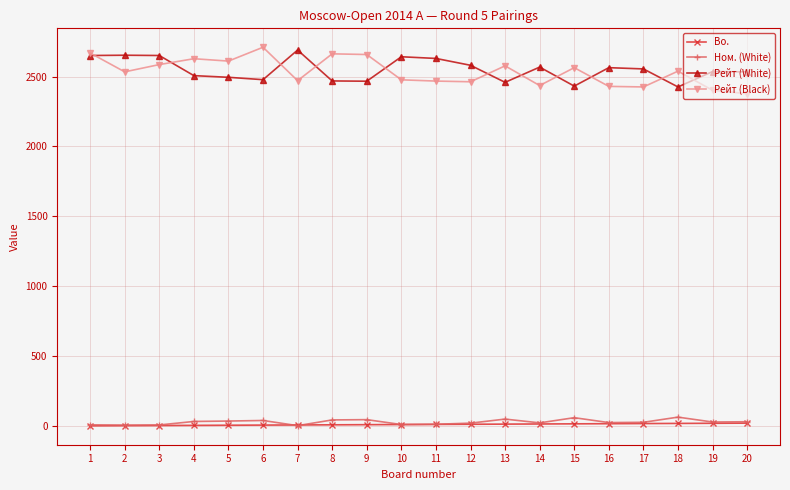

Is the value of Рейт (White) at 10 greater than the value of Bo. at 20?

Yes